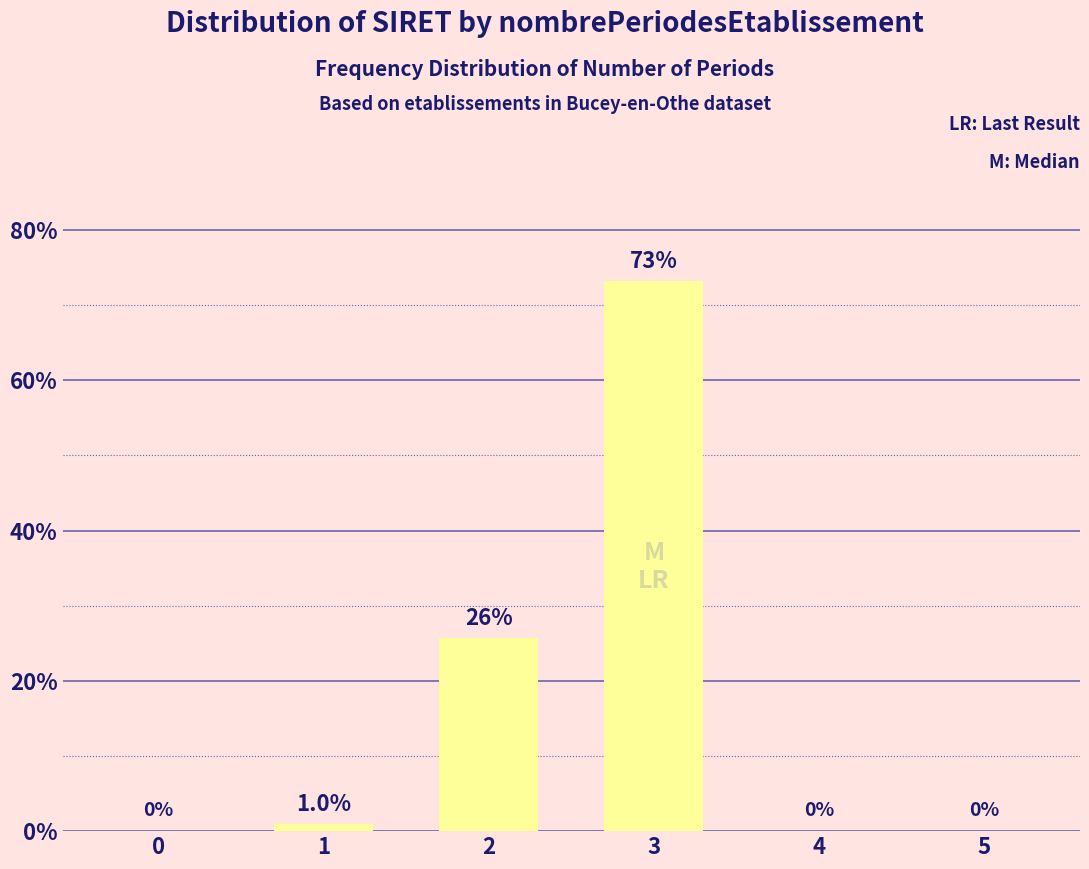

Reading left to right, what are all the values shown in this chart?

0=0.0	1=1.0	2=25.7	3=73.3	4=0.0	5=0.0